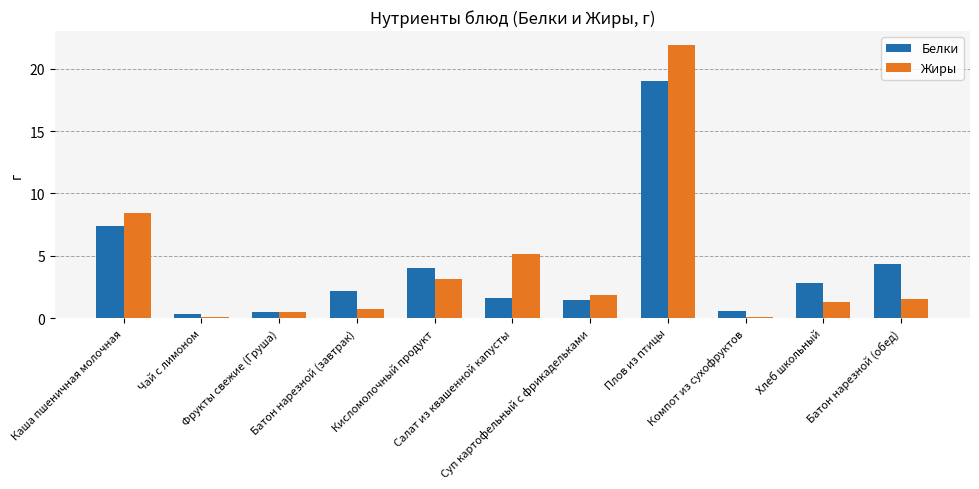

List the series in order of their peak value, highest first.

Жиры, Белки